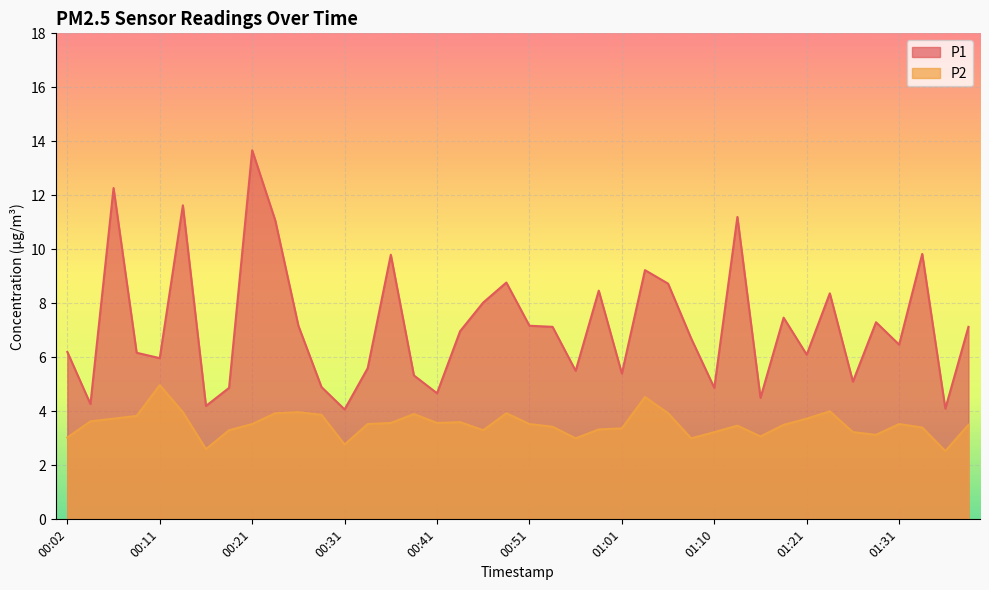

How many categories are shown in the chart?

40